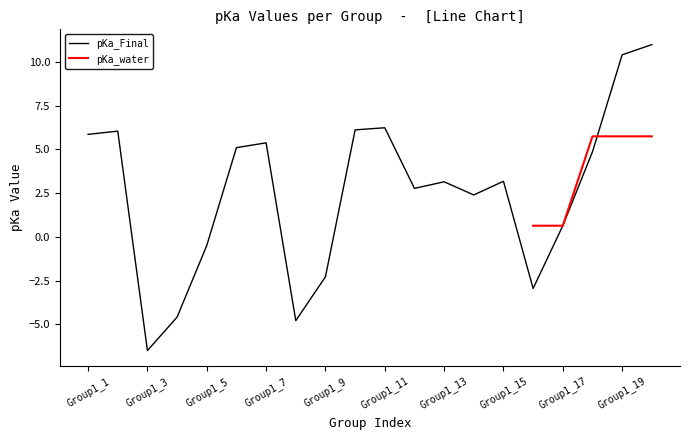

What is the sum of the values at Group1_6 and Group1_2?

11.1